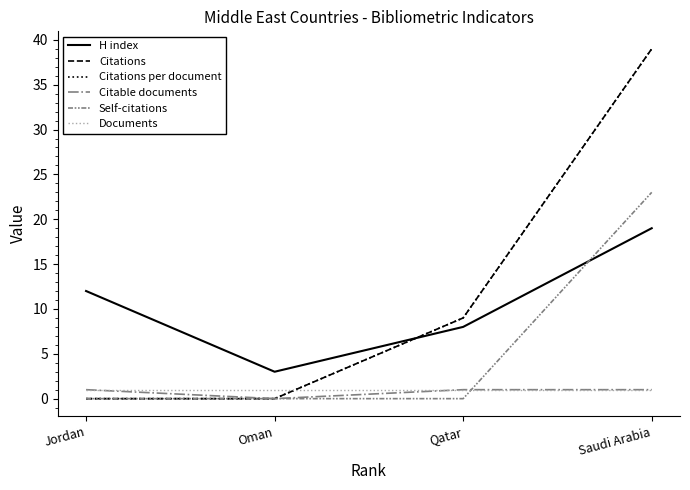

At which label is Self-citations closest to 11?

Jordan